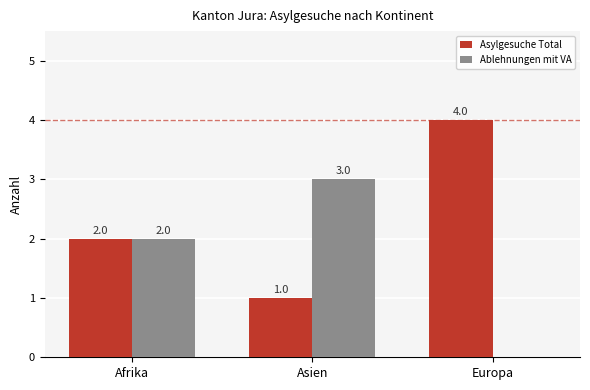

How many groups of bars are there?

3